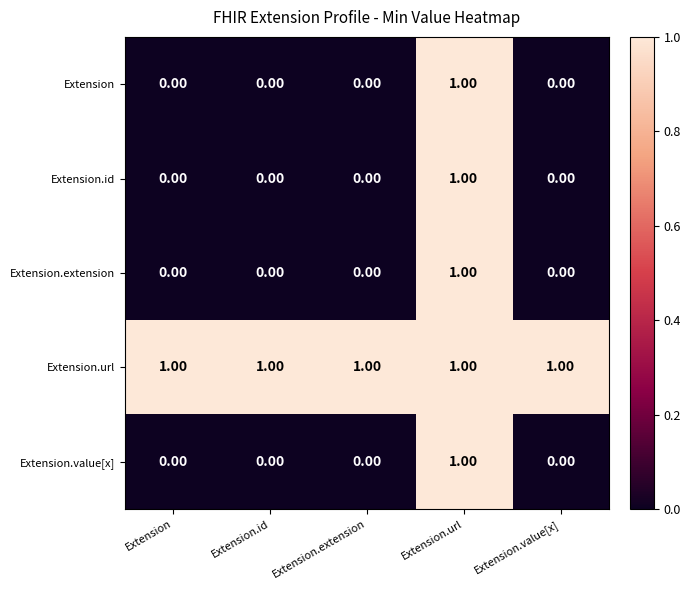

What is the spread (max minus min) of values at Extension.id?

1